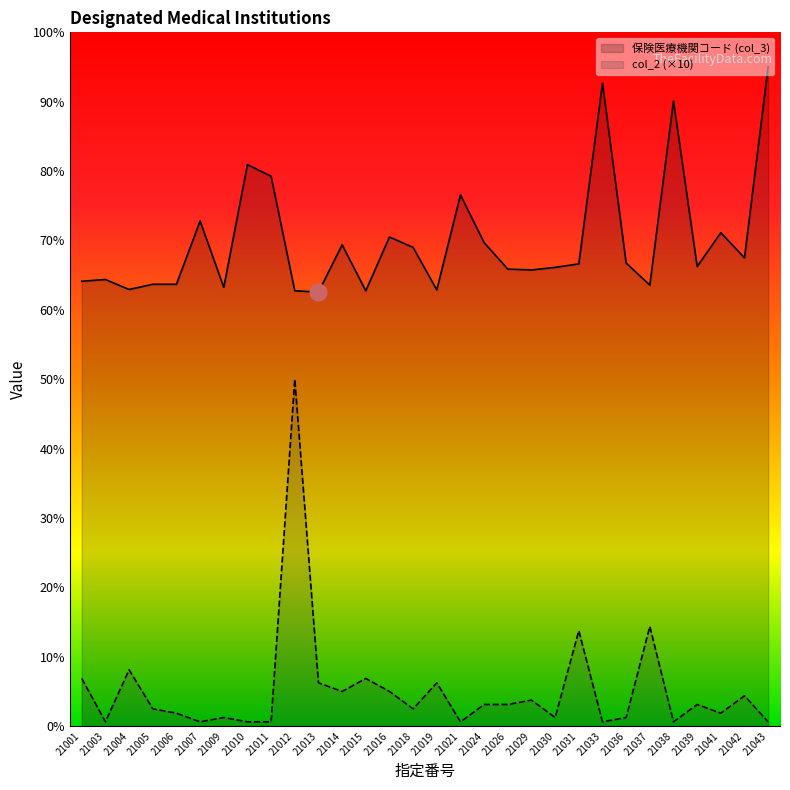

What is the difference between the highest and lowest values at 21010?

1285